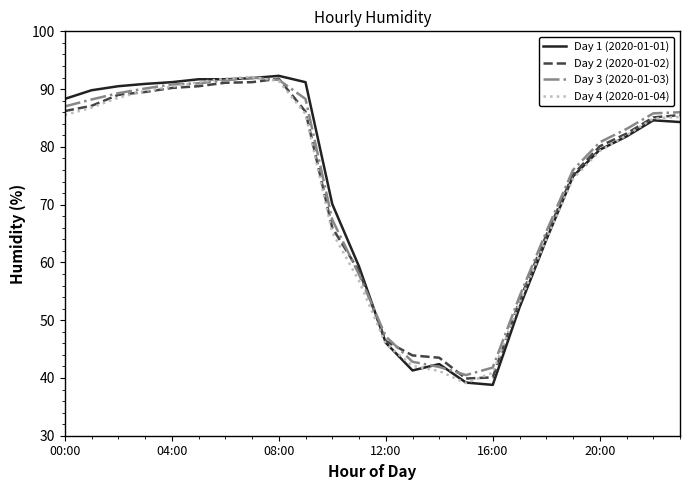

What is the minimum value for Day 3 (2020-01-03)?

40.5